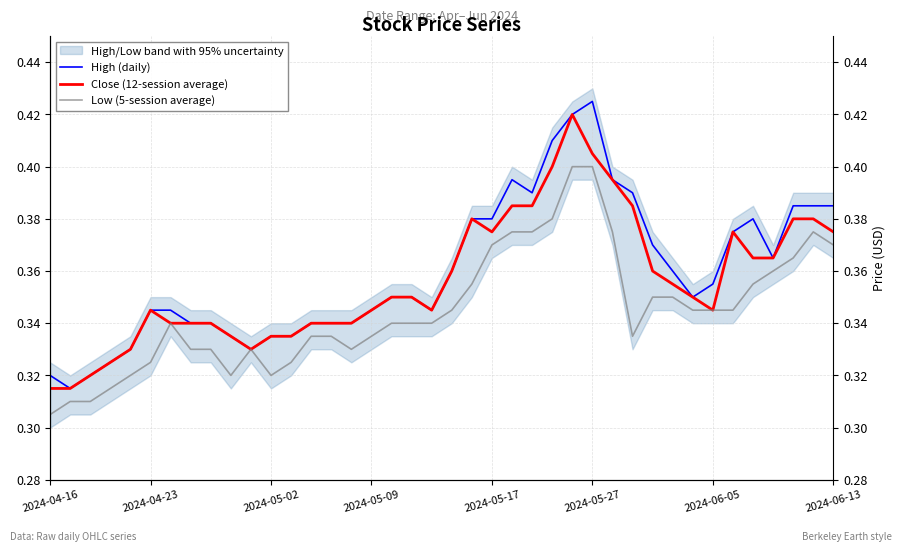

Reading left to right, extract all data points from this chart.

High (daily): 0.3	0.3	0.3	0.3	0.3	0.3	0.3	0.3	0.3	0.3	0.3	0.3	0.3	0.3	0.3	0.3	0.3	0.3	0.3	0.3	0.4	0.4	0.4	0.4	0.4	0.4	0.4	0.4	0.4	0.4	0.4	0.4	0.3	0.4	0.4	0.4	0.4	0.4	0.4	0.4
Close (12-session average): 0.3	0.3	0.3	0.3	0.3	0.3	0.3	0.3	0.3	0.3	0.3	0.3	0.3	0.3	0.3	0.3	0.3	0.3	0.3	0.3	0.4	0.4	0.4	0.4	0.4	0.4	0.4	0.4	0.4	0.4	0.4	0.4	0.3	0.3	0.4	0.4	0.4	0.4	0.4	0.4
Low (5-session average): 0.3	0.3	0.3	0.3	0.3	0.3	0.3	0.3	0.3	0.3	0.3	0.3	0.3	0.3	0.3	0.3	0.3	0.3	0.3	0.3	0.3	0.4	0.4	0.4	0.4	0.4	0.4	0.4	0.4	0.3	0.3	0.3	0.3	0.3	0.3	0.4	0.4	0.4	0.4	0.4